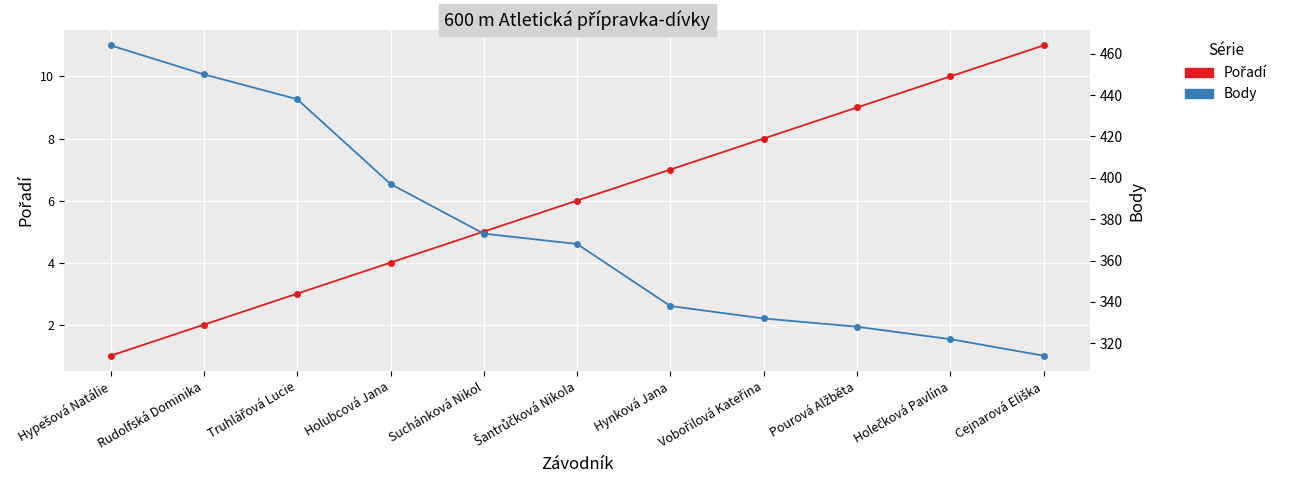

What position from the right is Hypešová Natálie?

11